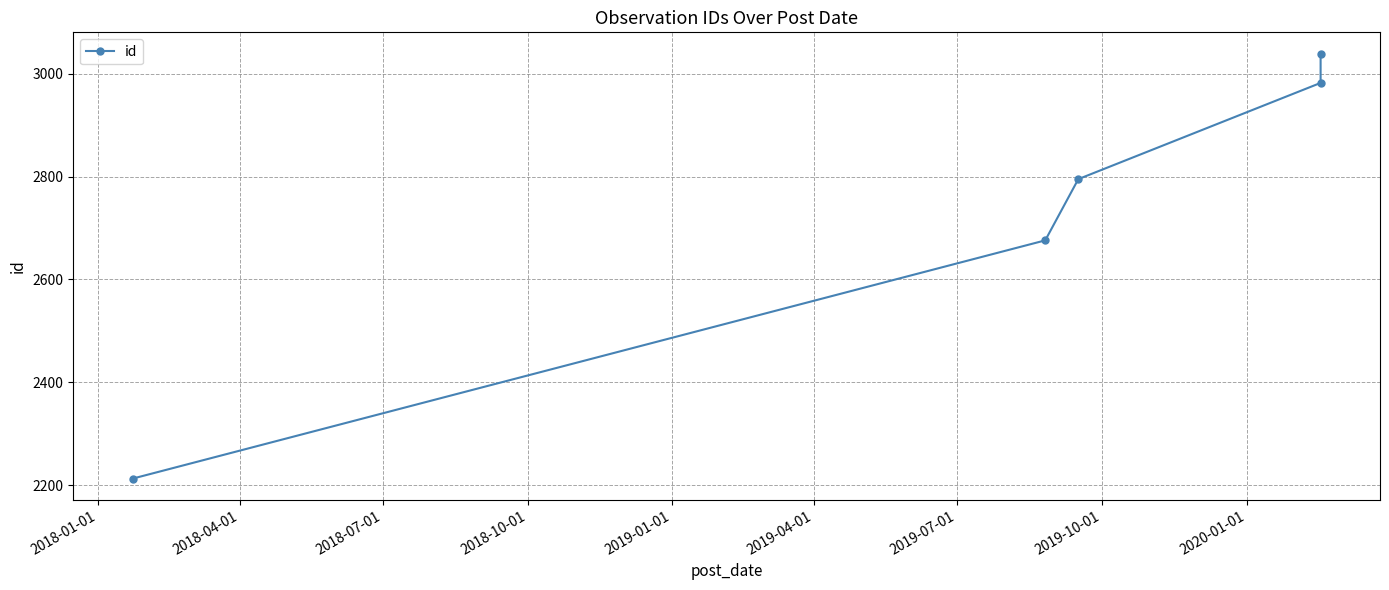

How many distinct data groups are displayed?

1